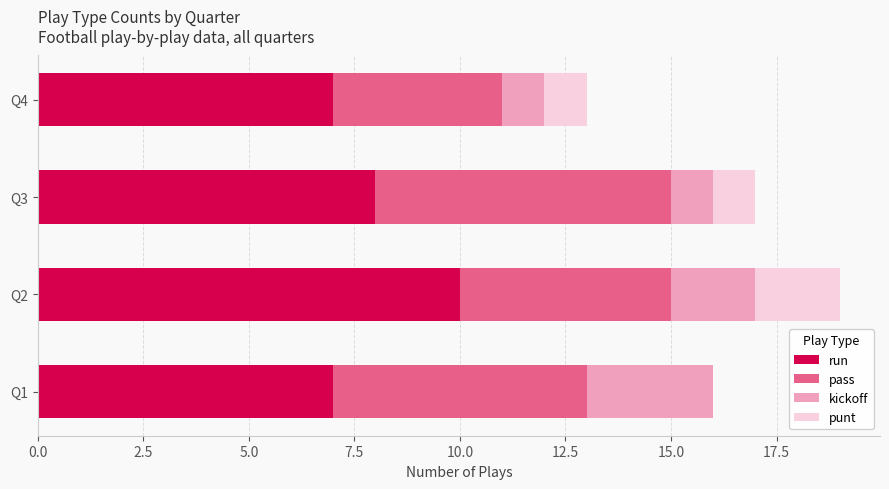

What is the highest value of the run series?

10